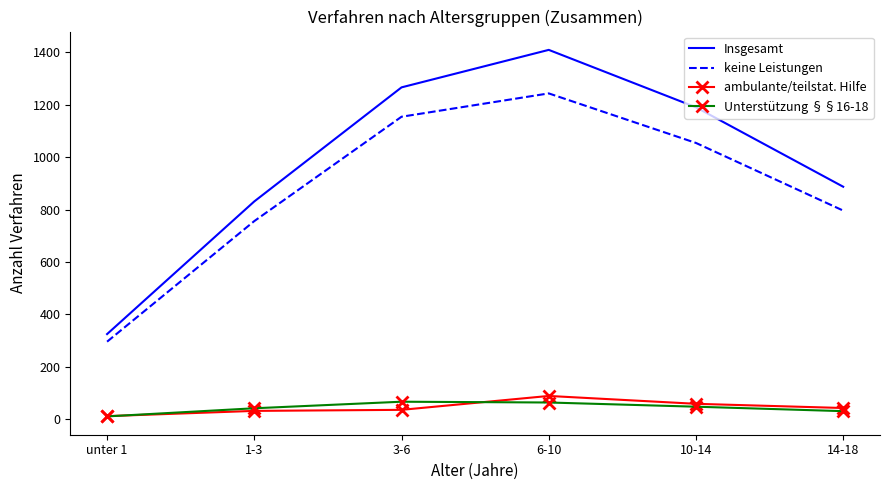

What is the difference between the maximum and minimum values in the keine Leistungen series?

947